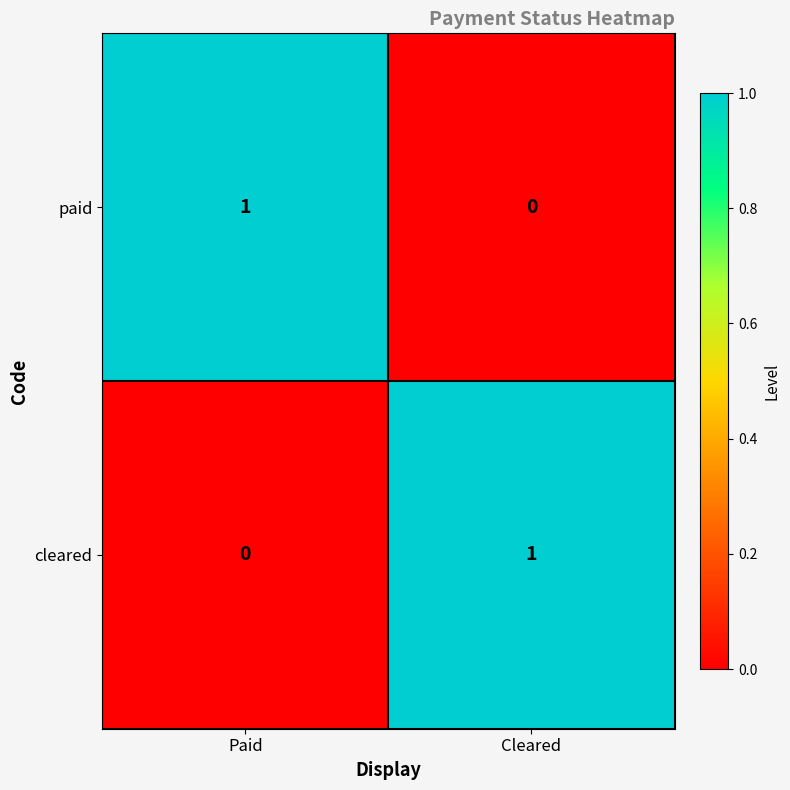

Reading right to left, transcribe all the data shown in this chart.

paid: Cleared=0	Paid=1
cleared: Cleared=1	Paid=0